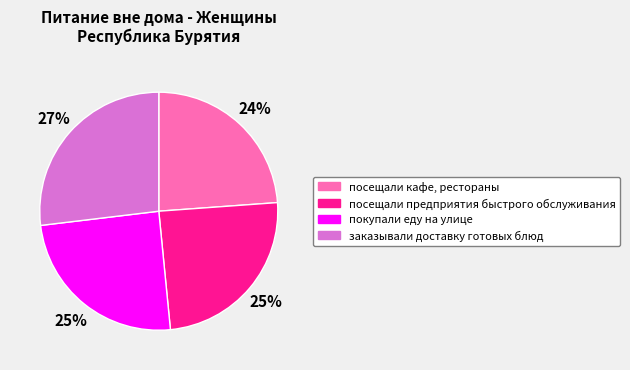

The заказывали доставку готовых блюд slice represents 42% of the pie. True or false?

False